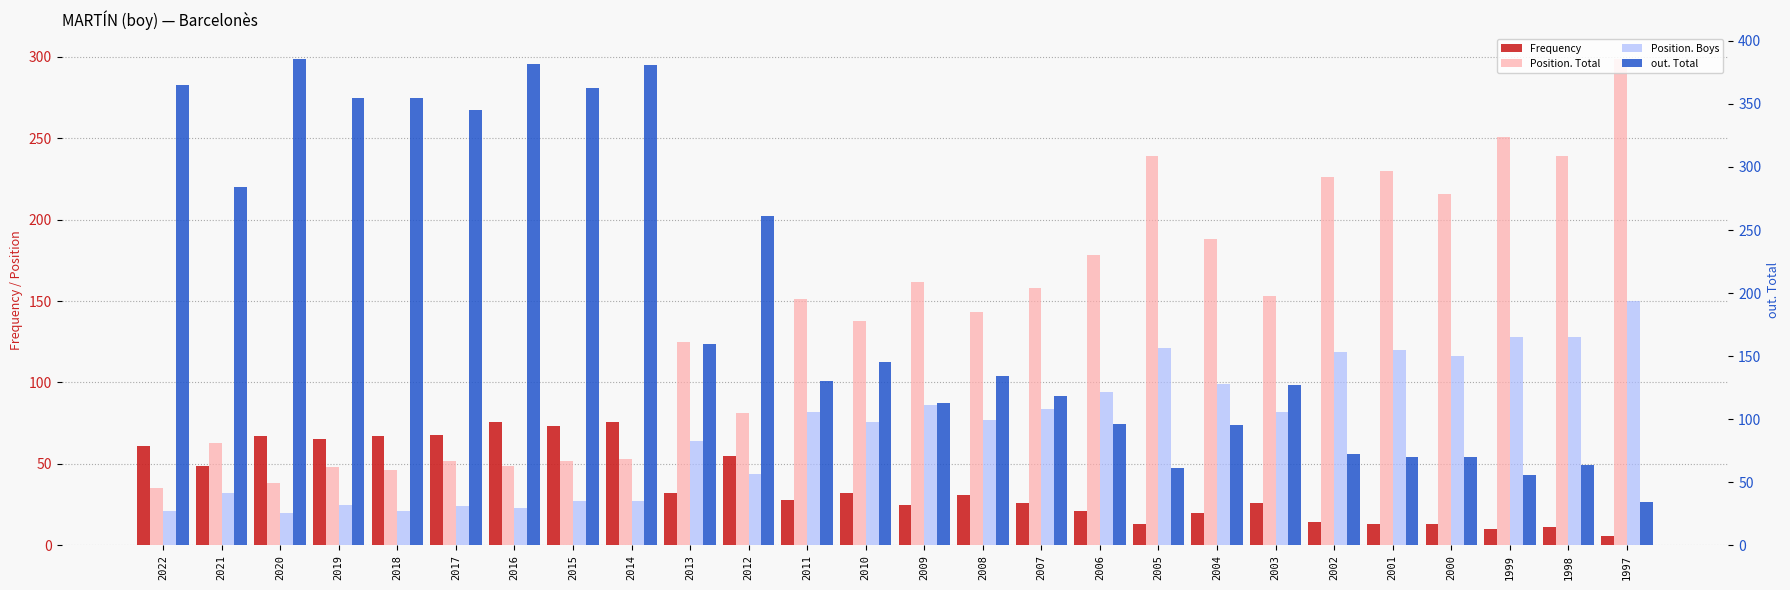

What is the average value of the Frequency series?

38